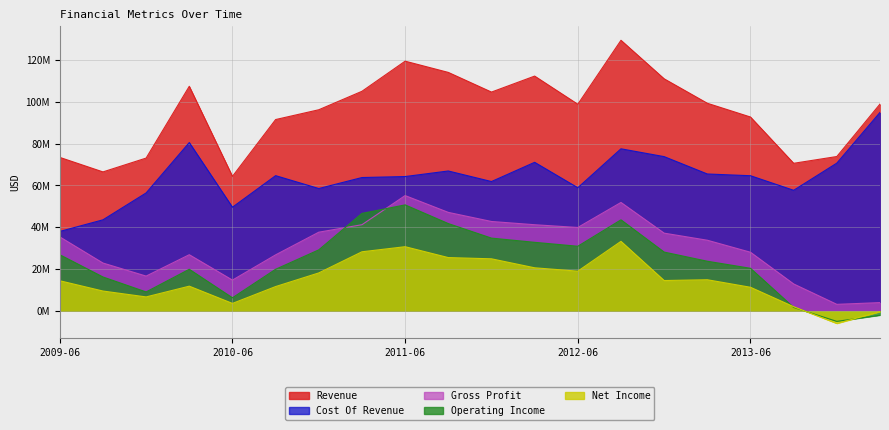

How many interior local peaks does the Revenue series have?

4